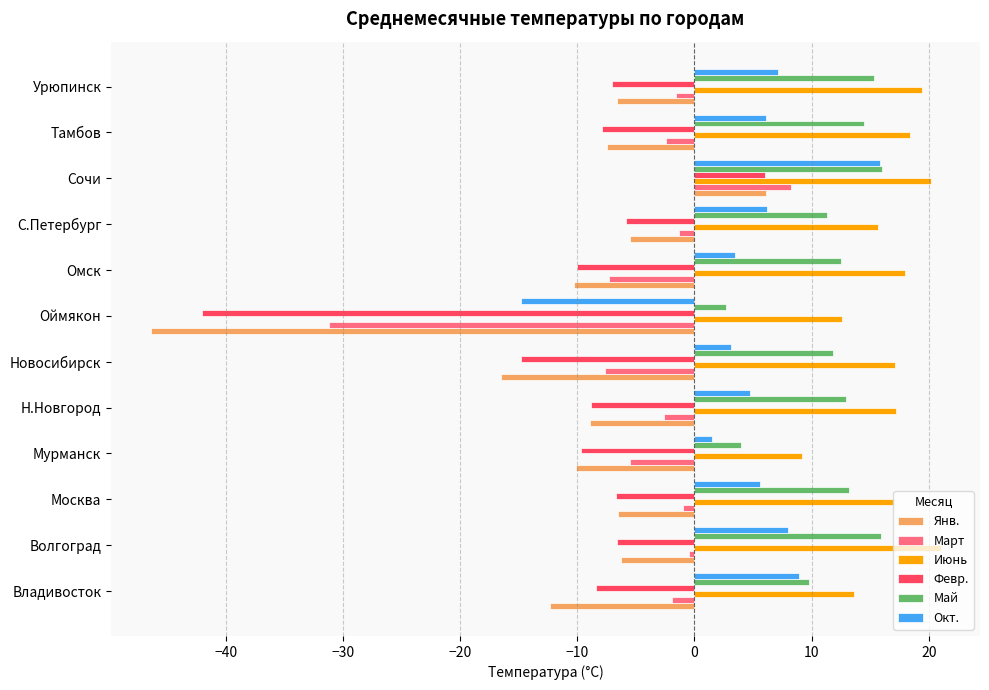

At how many categories does at least one series exceed -39?

12